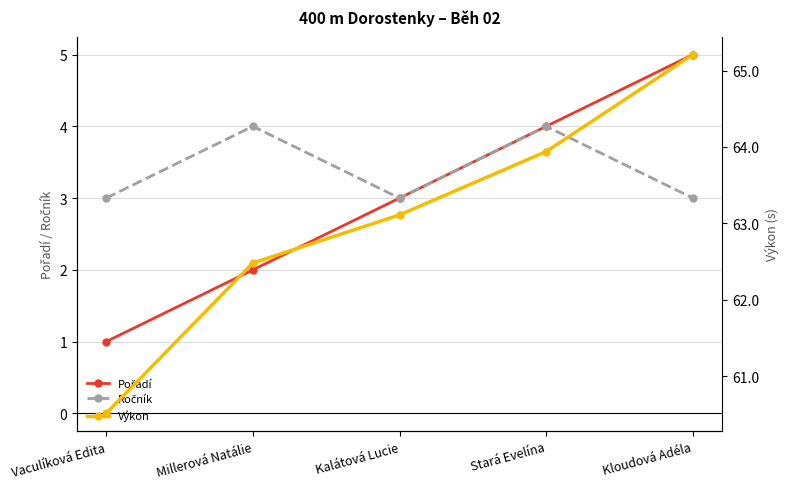

What is the value of the Pořadí point at the 3rd from the left?

3.0